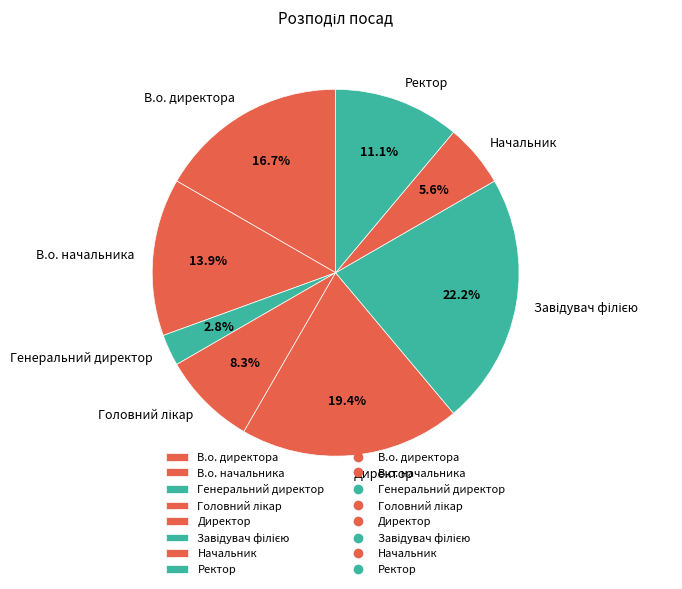

What is the ratio of the value at Начальник to the value at Генеральний директор?

2.0